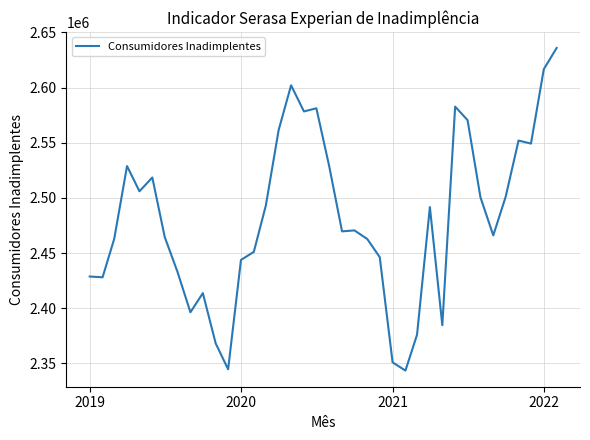

How many lines are shown in the chart?

1